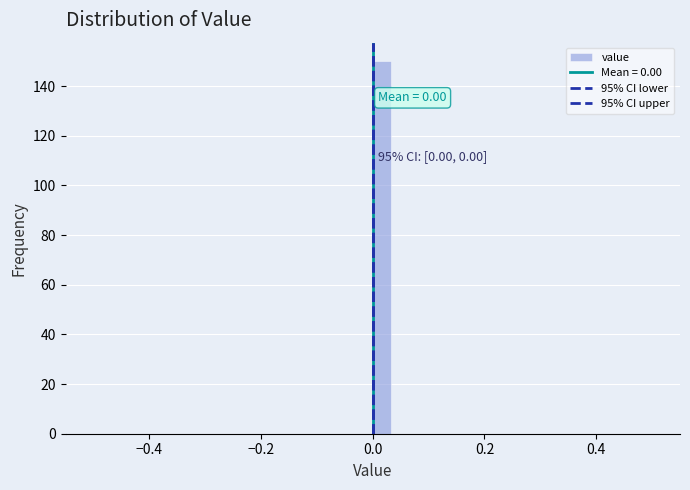

Read against the x-axis, roughly where is the centre of the tallest bar?

0.02